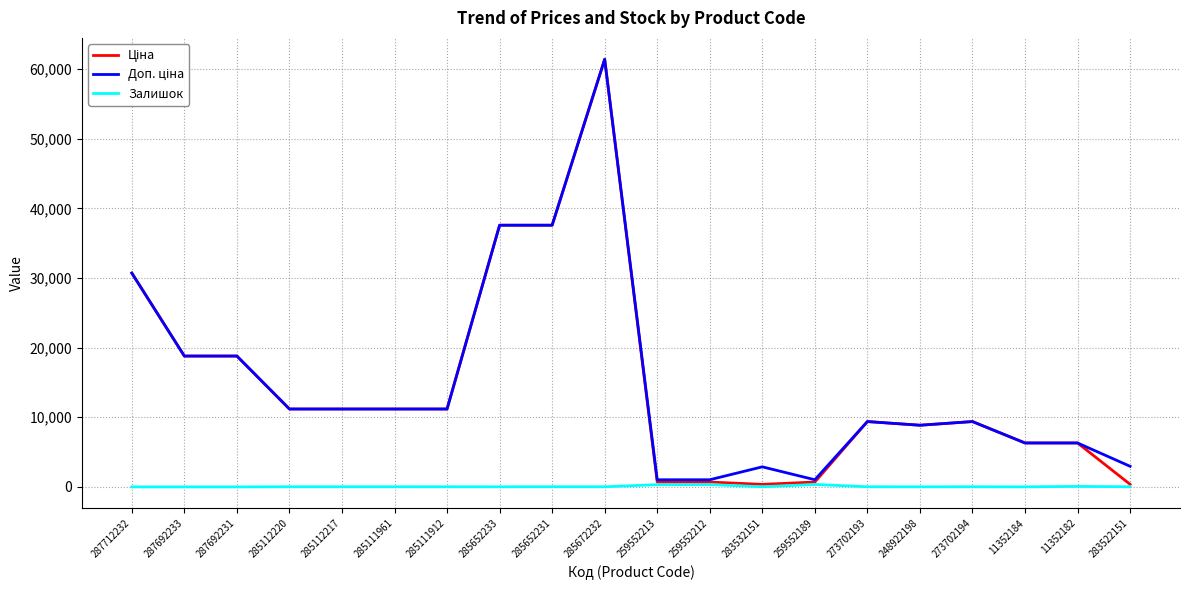

What is the difference between the highest and lowest values at 287712232?

30717.1